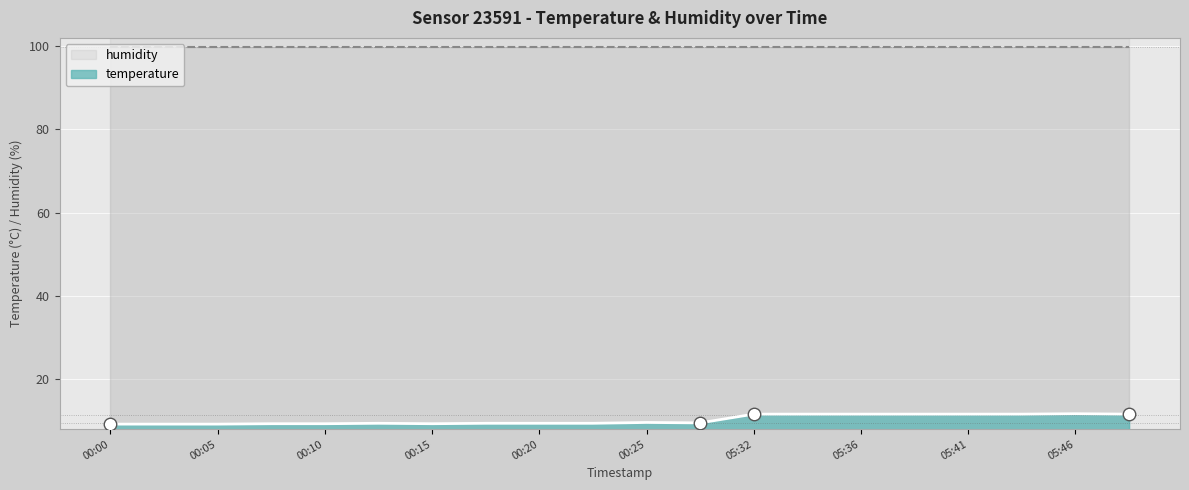

Which label corresponds to the largest value in the chart?

05:46